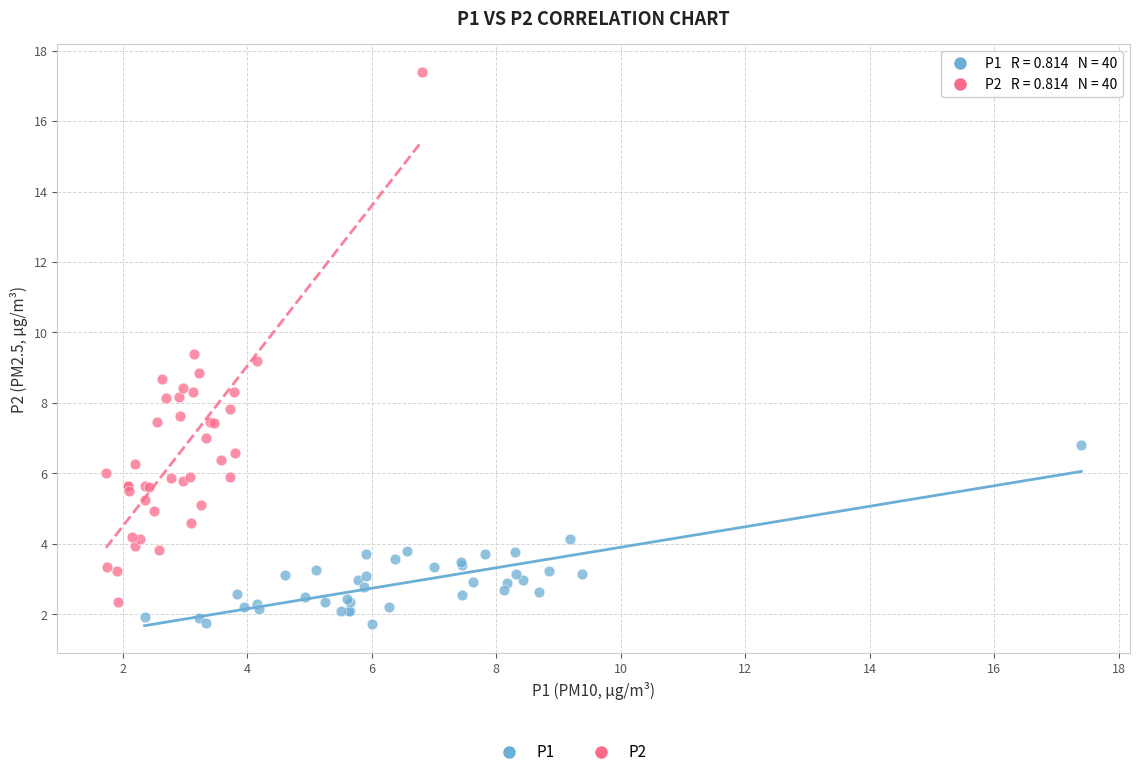

Which series has the largest Y range (max minus min)?

P2